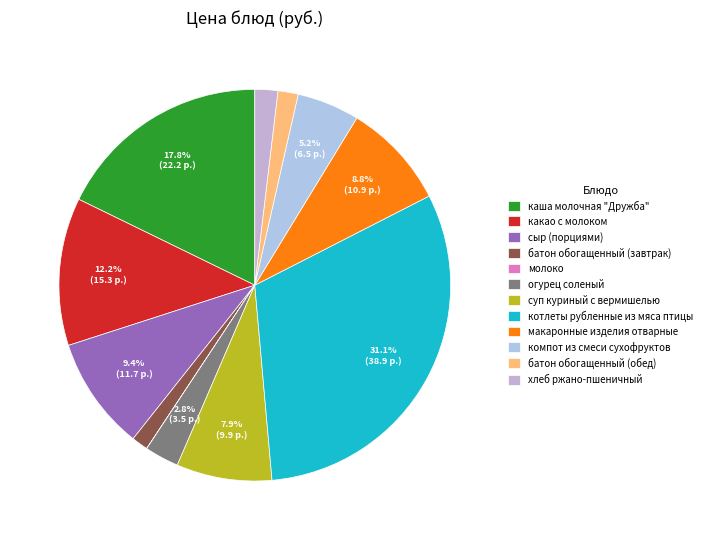

How many slices are in this pie chart?

12